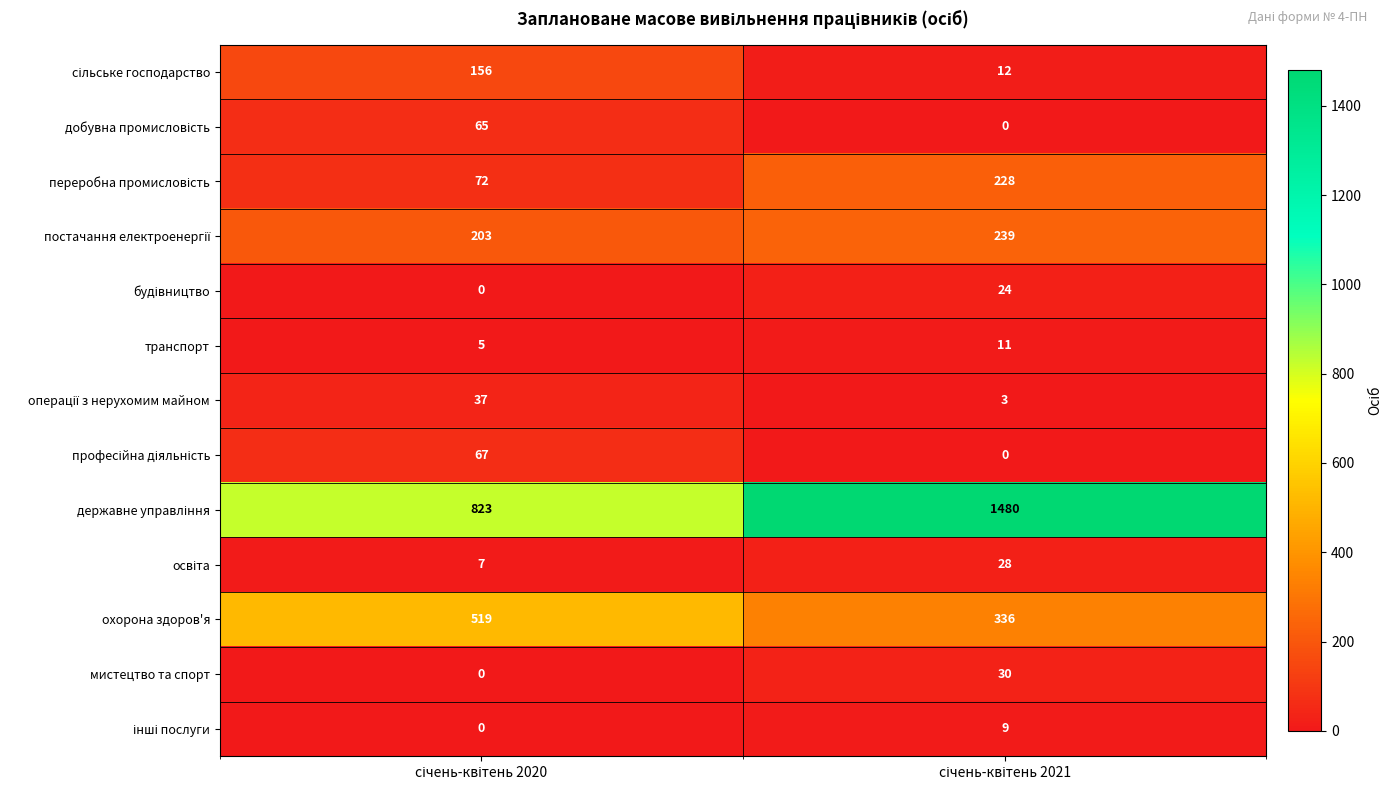

What is the minimum value for транспорт?

5